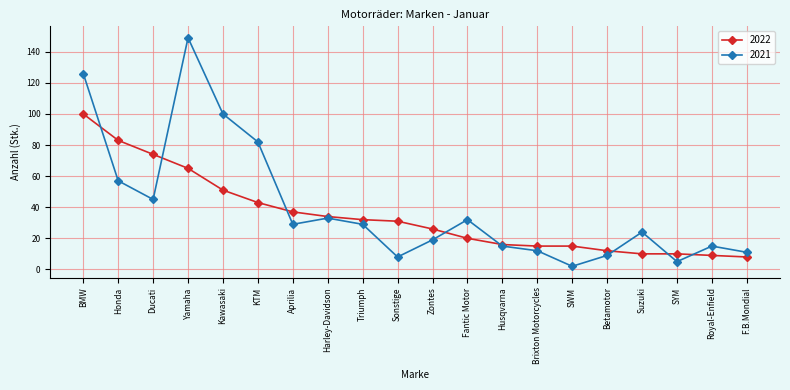

What is the label of the 20th point from the right?

BMW